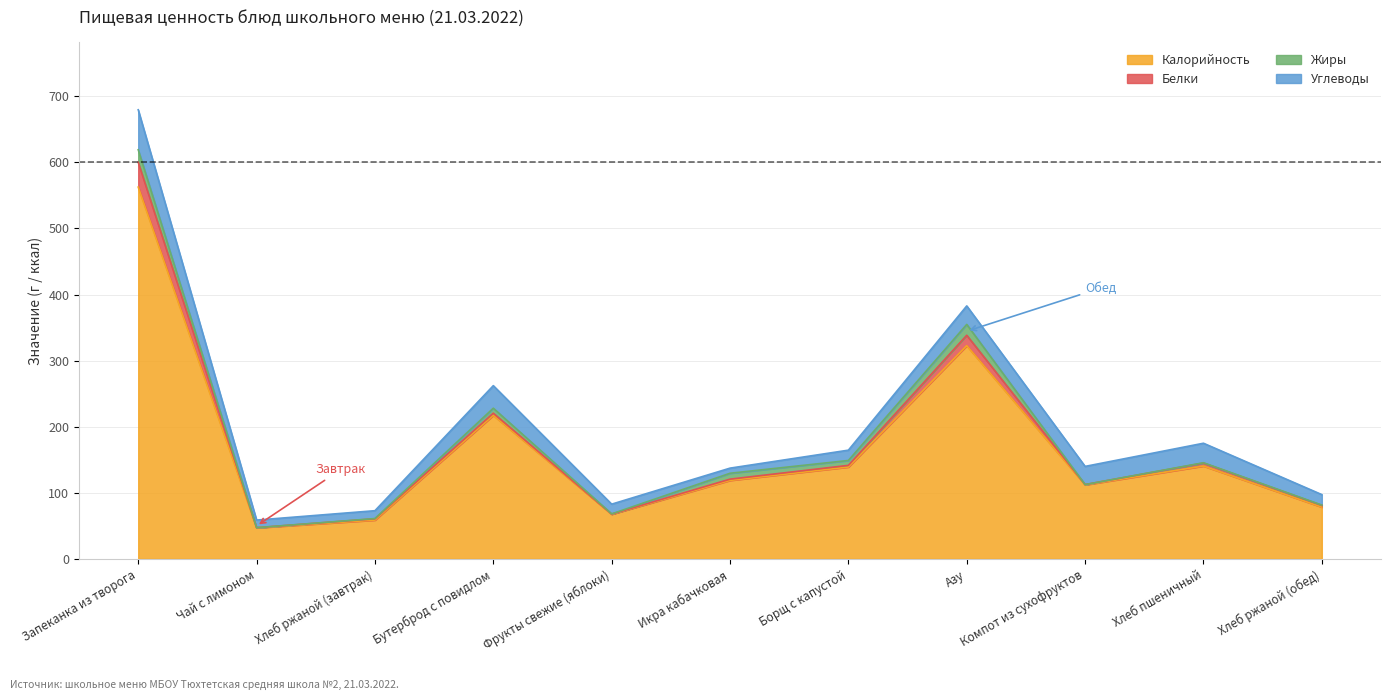

True or false: Калорийность and Жиры cross at least once.

False